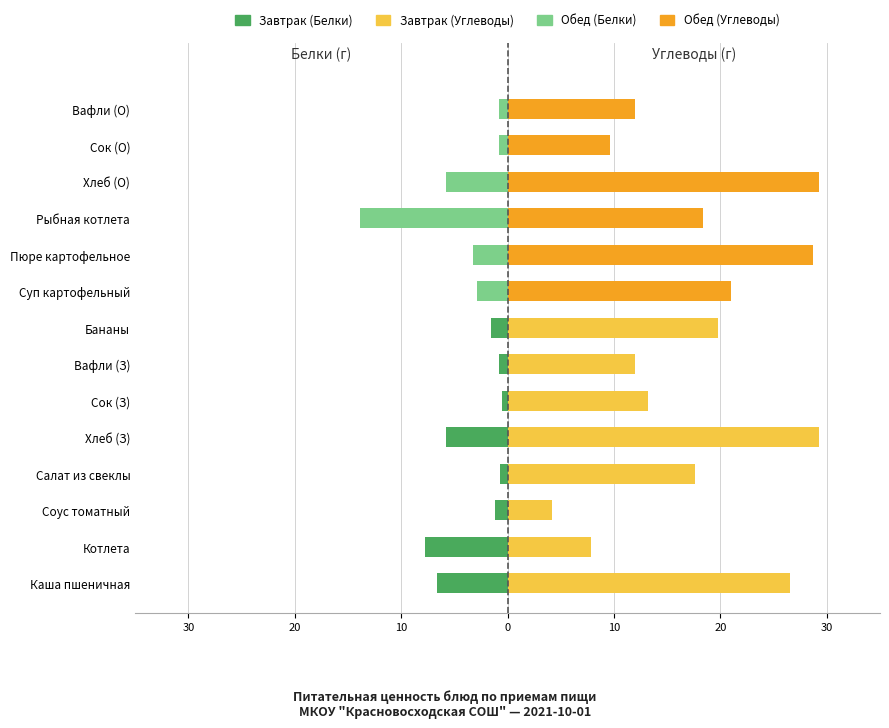

What is the difference between the highest and lowest values at Вафли (О)?

12.8